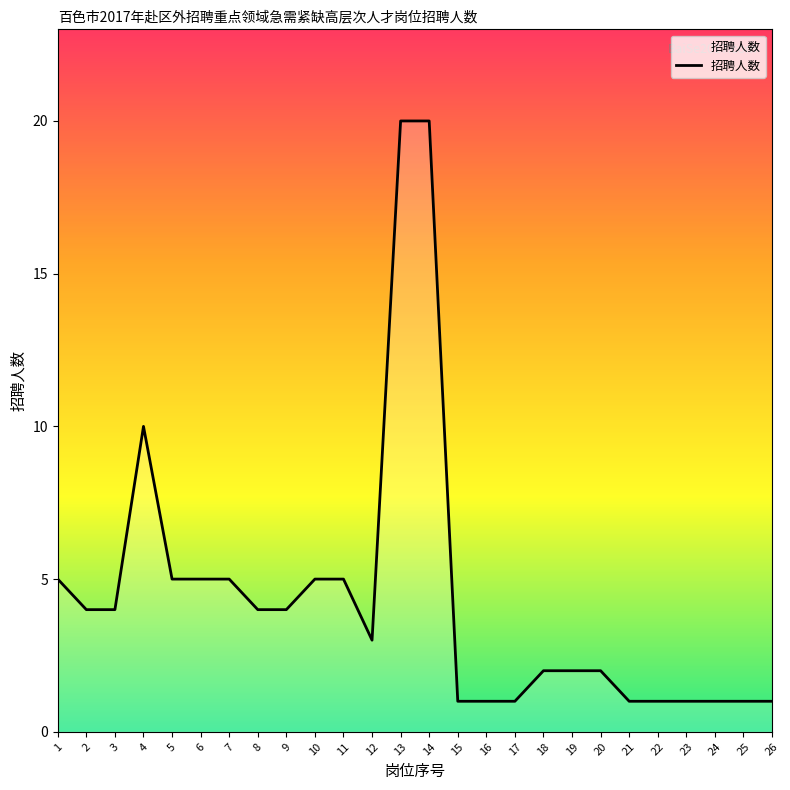

What is the change in value from 4 to 11?

-5